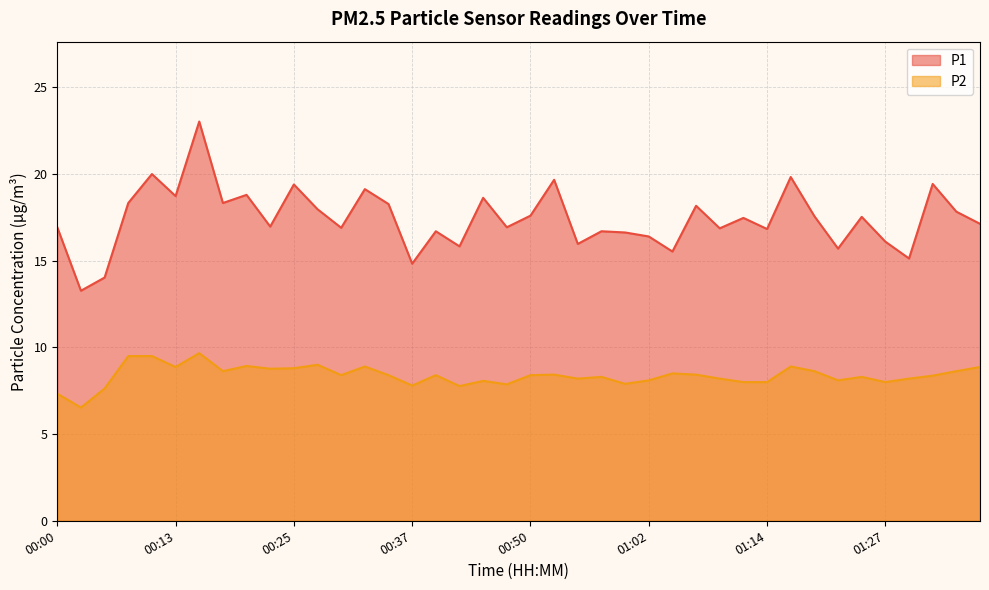

Reading left to right, what are all the values shown in this chart?

P1: 16.9	13.3	14.0	18.3	20.0	18.7	23.0	18.3	18.8	17.0	19.4	18.0	16.9	19.1	18.3	14.8	16.7	15.8	18.6	16.9	17.6	19.7	16.0	16.7	16.6	16.4	15.5	18.2	16.9	17.5	16.8	19.8	17.6	15.7	17.5	16.1	15.1	19.4	17.8	17.1
P2: 7.3	6.5	7.6	9.5	9.5	8.9	9.7	8.6	8.9	8.8	8.8	9.0	8.4	8.9	8.4	7.8	8.4	7.8	8.1	7.9	8.4	8.4	8.2	8.3	7.9	8.1	8.5	8.4	8.2	8.0	8.0	8.9	8.6	8.1	8.3	8.0	8.2	8.4	8.6	8.9